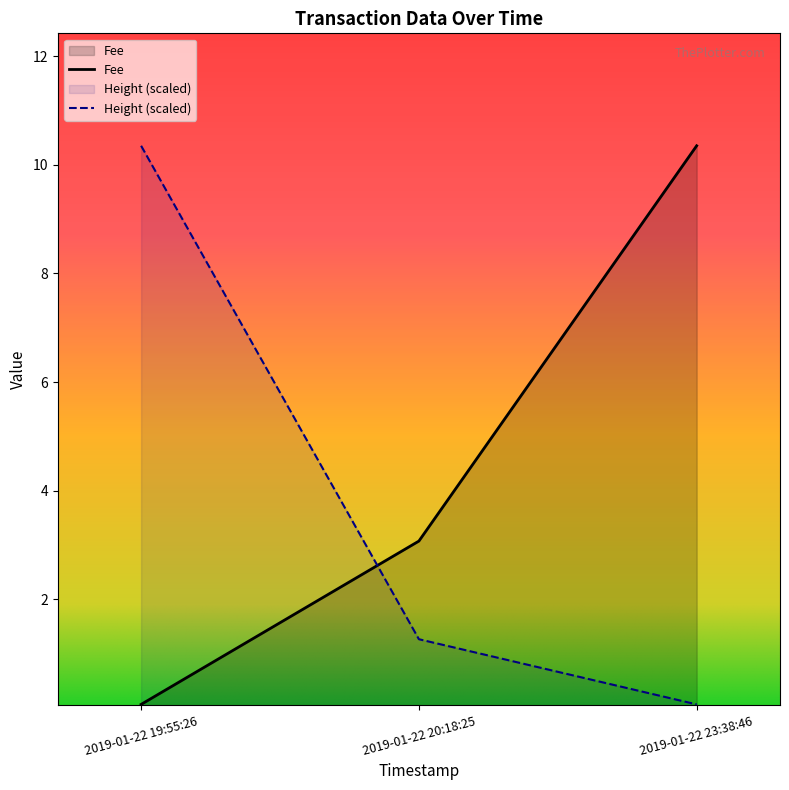

Is the value of Height at 2019-01-22 20:18:25 greater than the value of Fee at 2019-01-22 20:18:25?

No